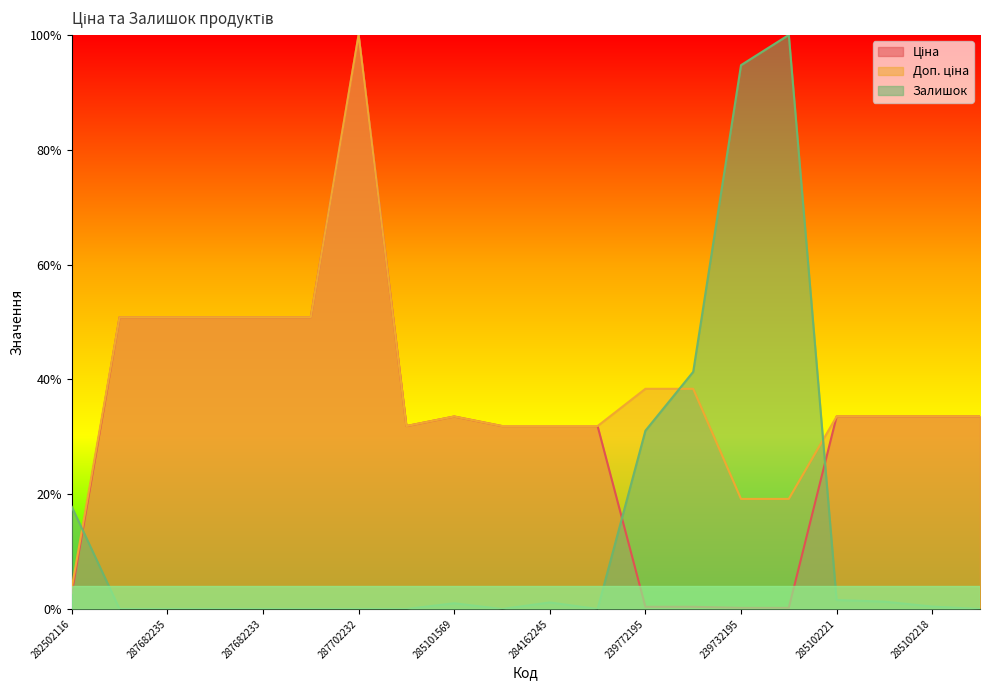

At how many categories does at least one series exceed 0?

20